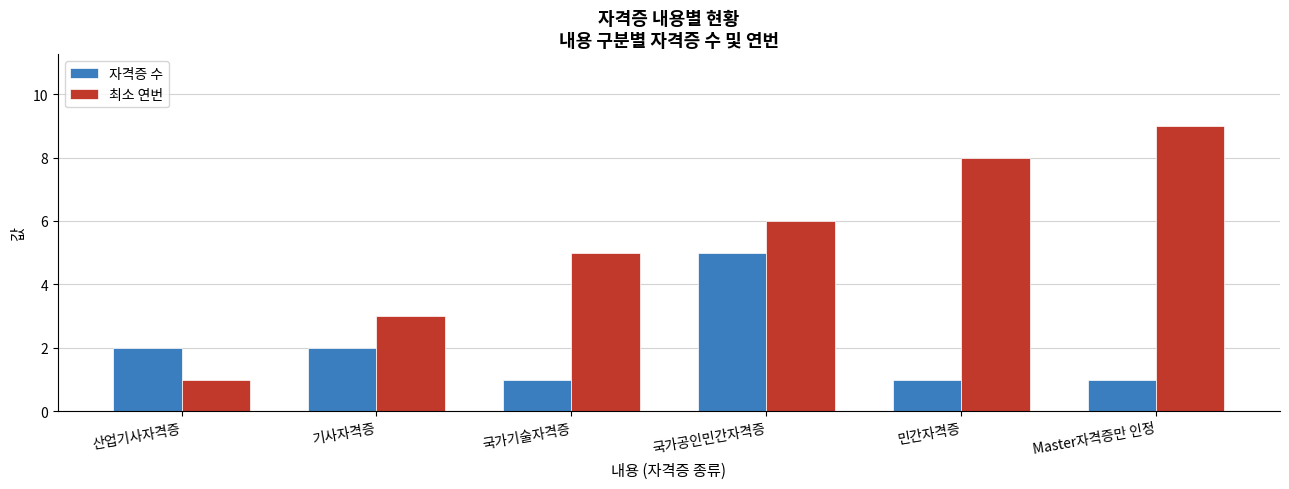

Rank the series by their average value, from lowest to highest.

자격증 수, 최소 연번